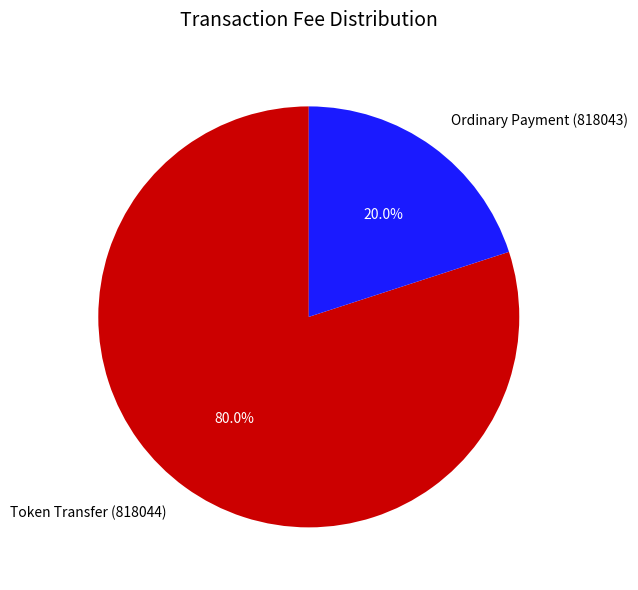

Which slice represents more than half of the pie?

Token Transfer (818044)